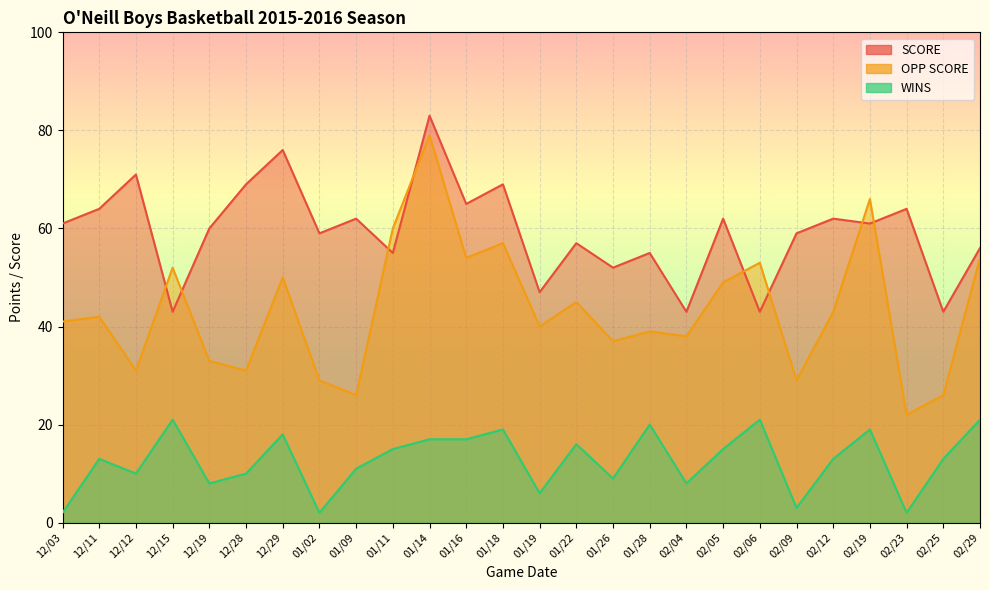

What is the difference between the OPP SCORE values at 12/12 and 12/15?

21